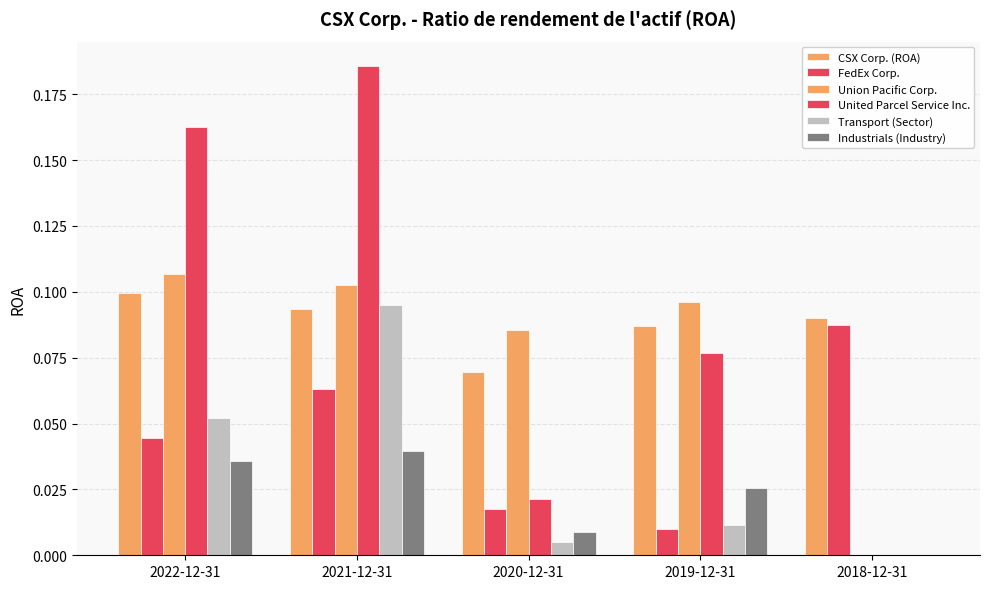

How many categories are shown in the chart?

5